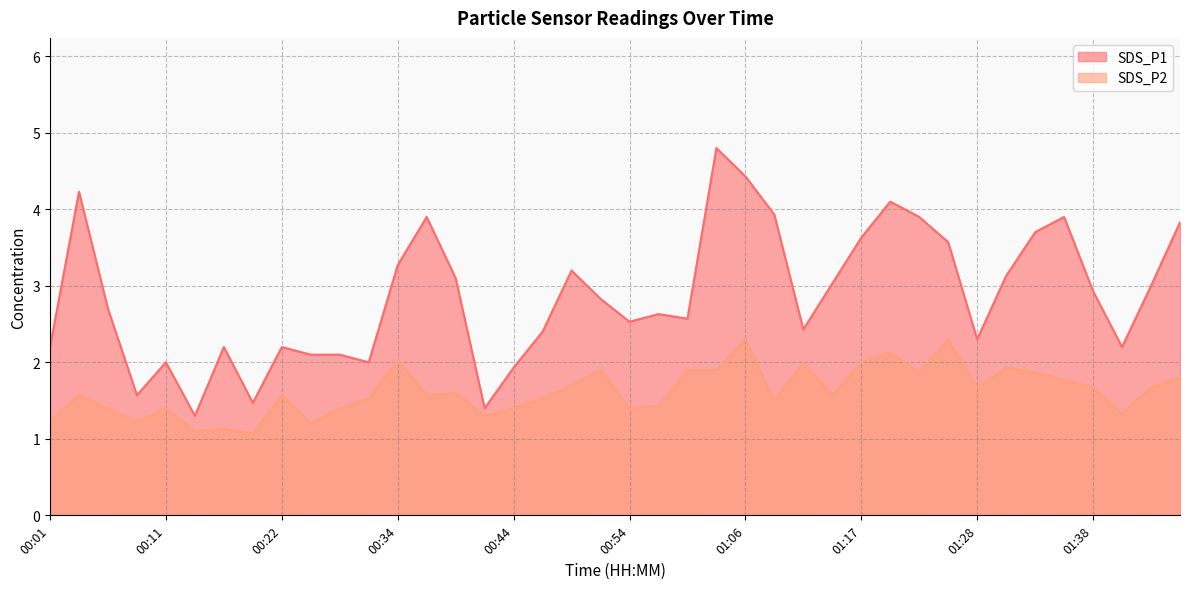

True or false: SDS_P1 and SDS_P2 intersect in this chart.

False